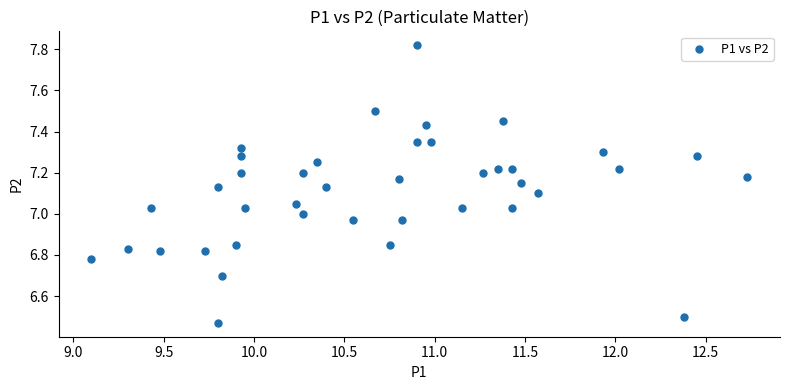

What is the range of X values (max minus min)?

3.6